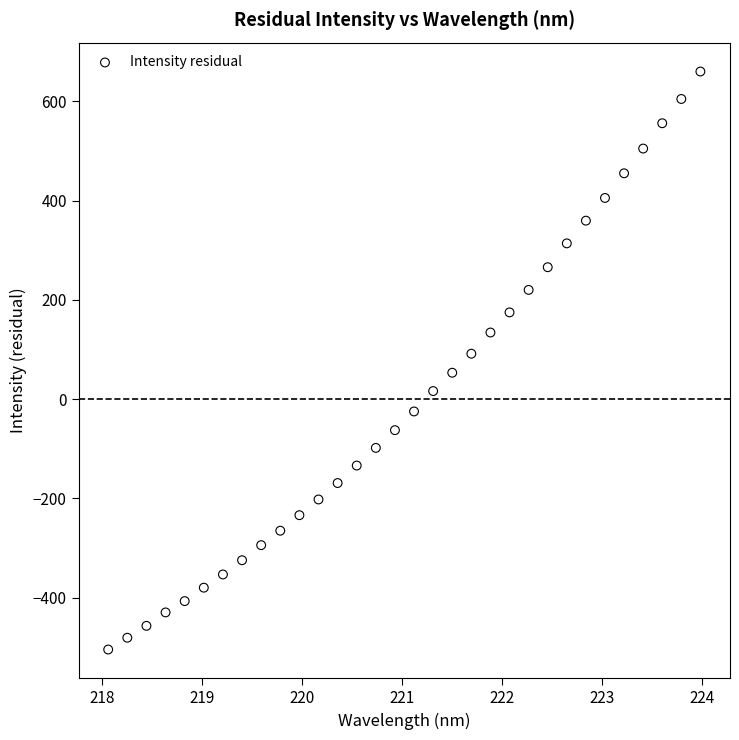

What is the range of X values (max minus min)?

5.9